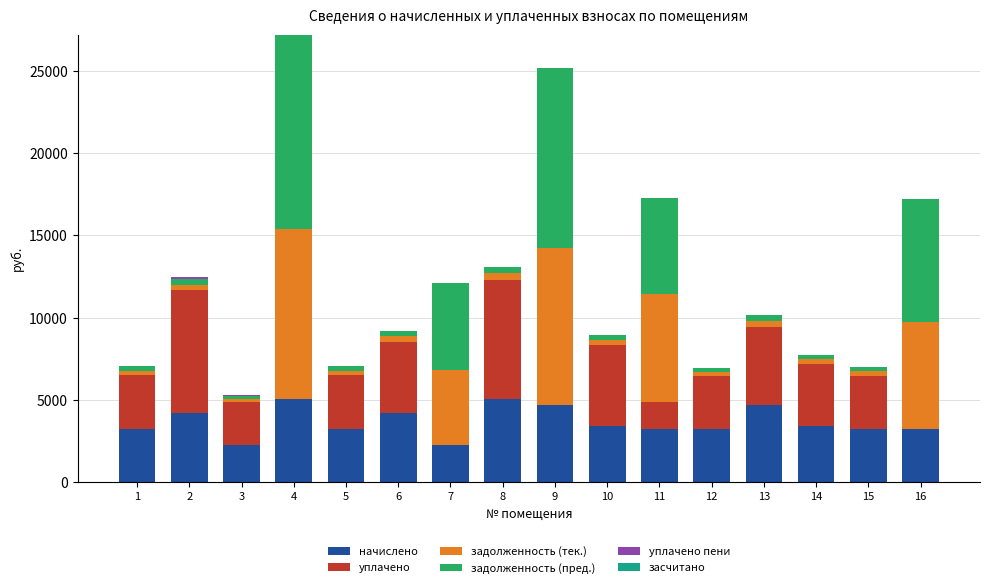

The value of начислено at 1 is 3262.3. True or false?

True